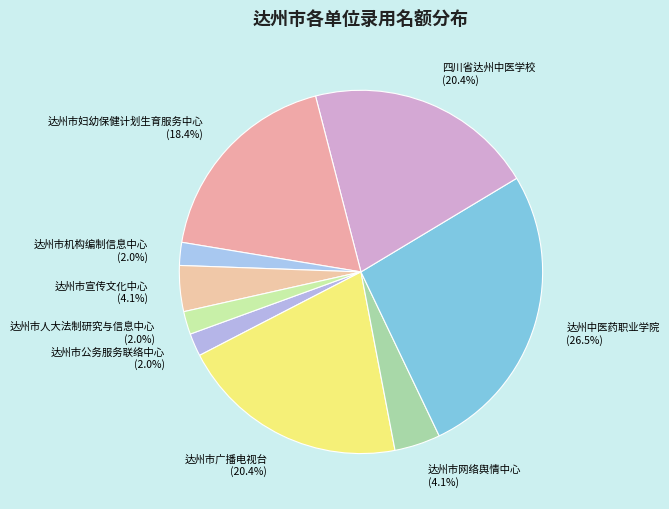

Is it true that 达州市妇幼保健计划生育服务中心 is 18% of the pie?

True